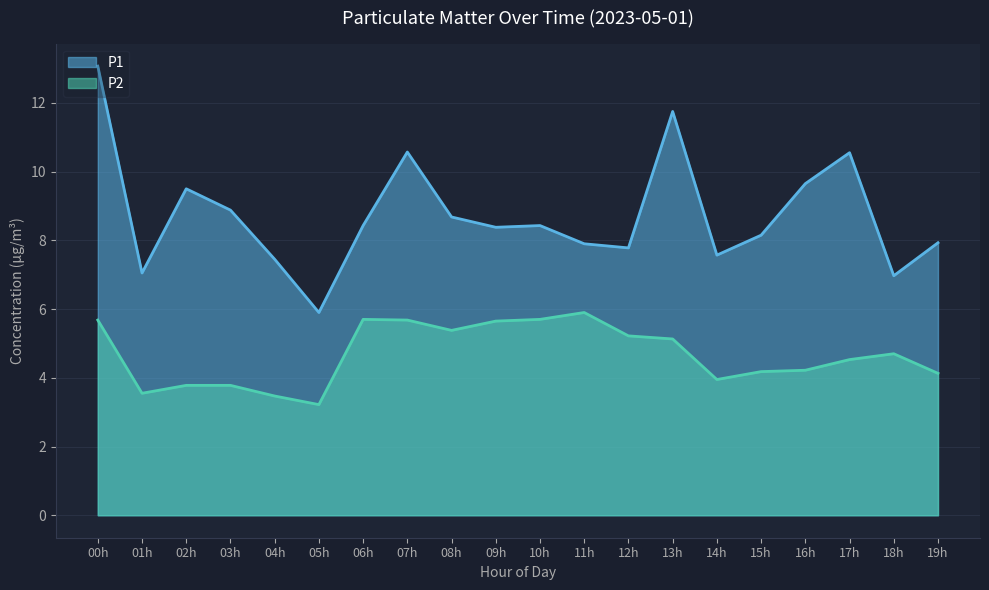

Is the value of P2 at 10:00 greater than the value of P1 at 09:00?

No